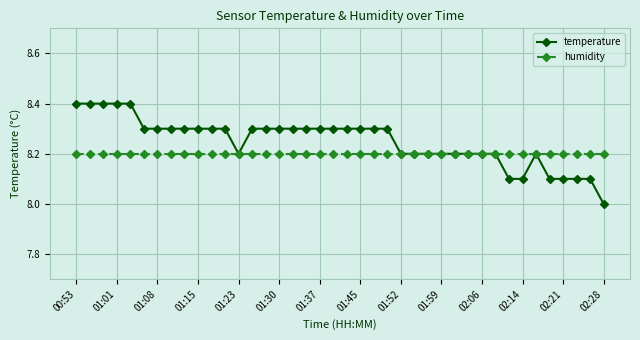

What is the lowest value of the temperature series?

8.0